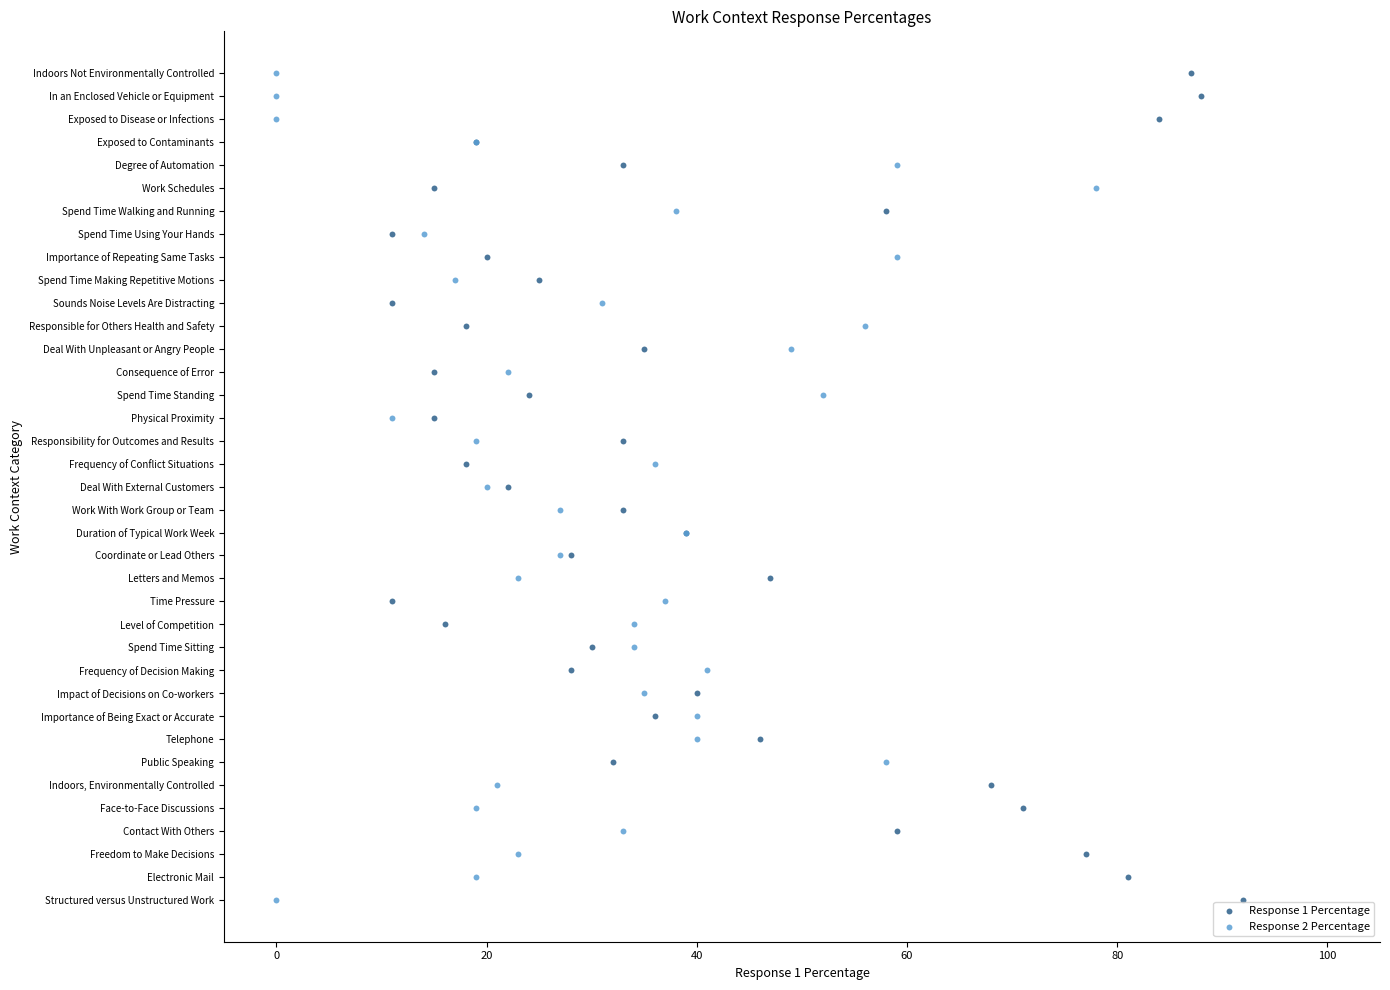

What are all the series names shown in the legend?

Response 1 Percentage, Response 2 Percentage